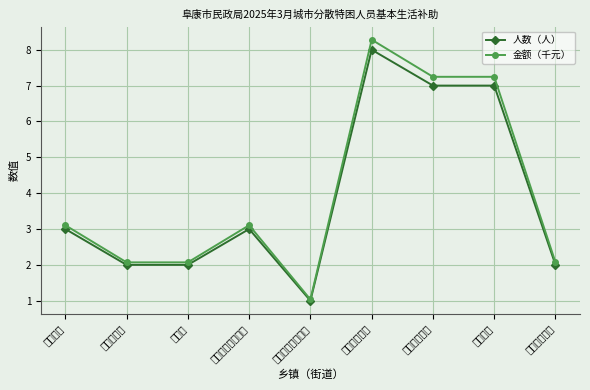

What position from the right is 九运街镇?

9